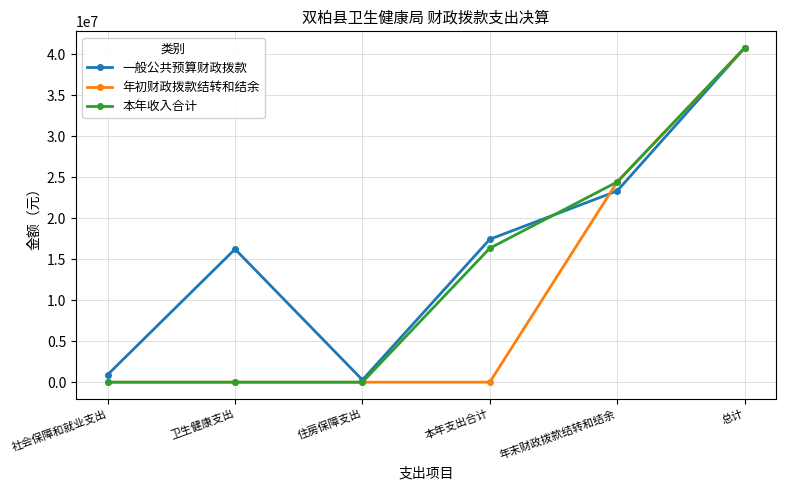

Is it true that 年初财政拨款结转和结余 equals 40753330.3 at 总计?

True